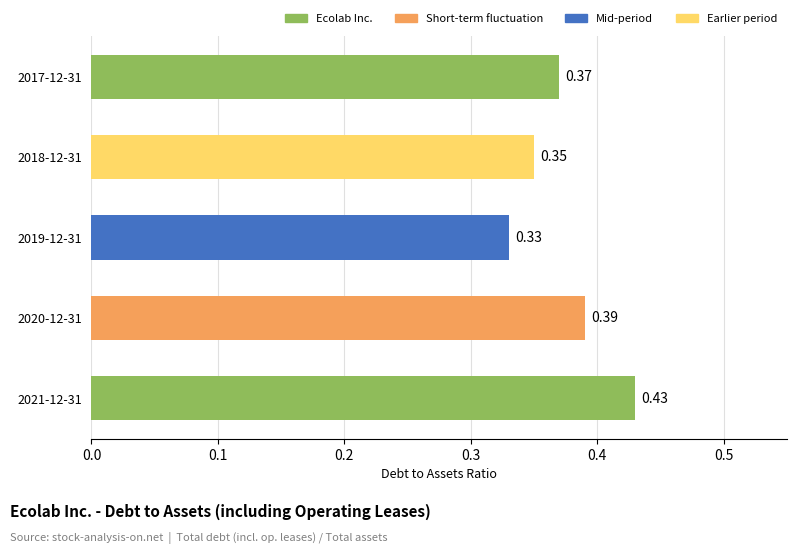

Which has a higher value, 2017-12-31 or 2020-12-31?

2020-12-31